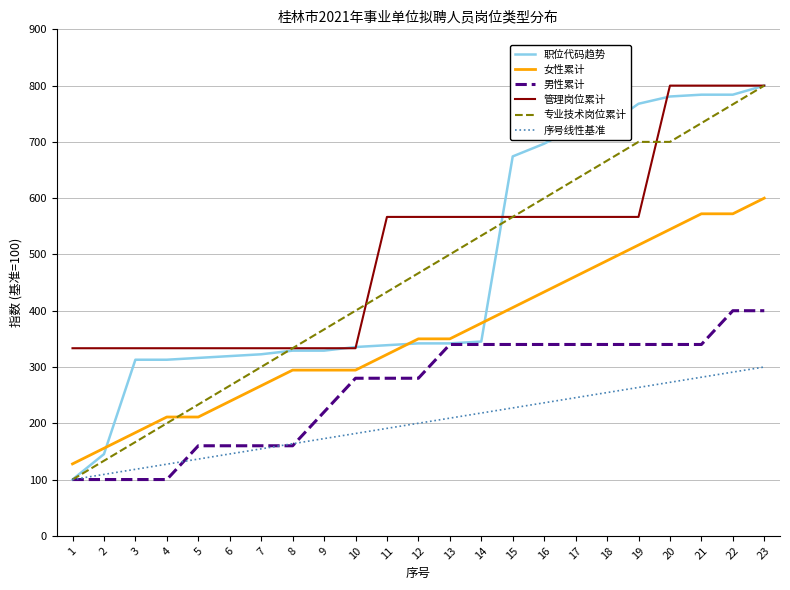

The value of 序号线性基准 at 2 is 174.7. True or false?

False